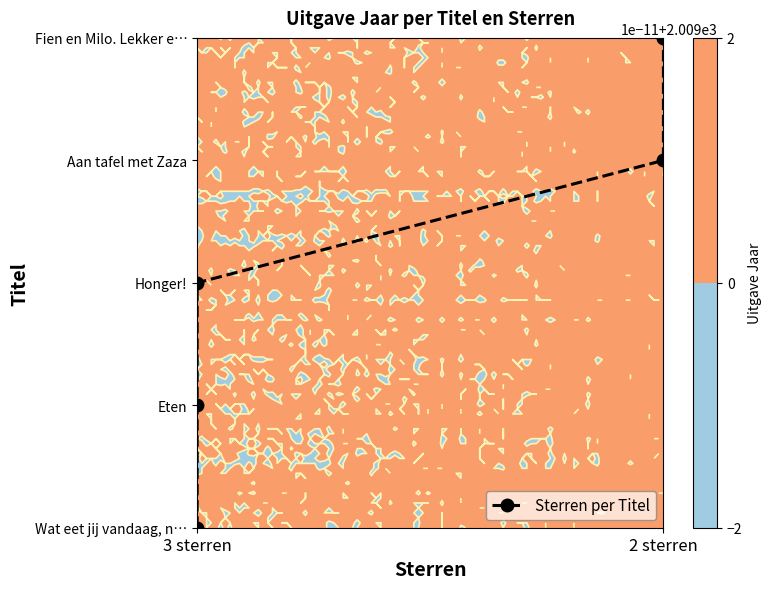

What is the sum of all values?

10